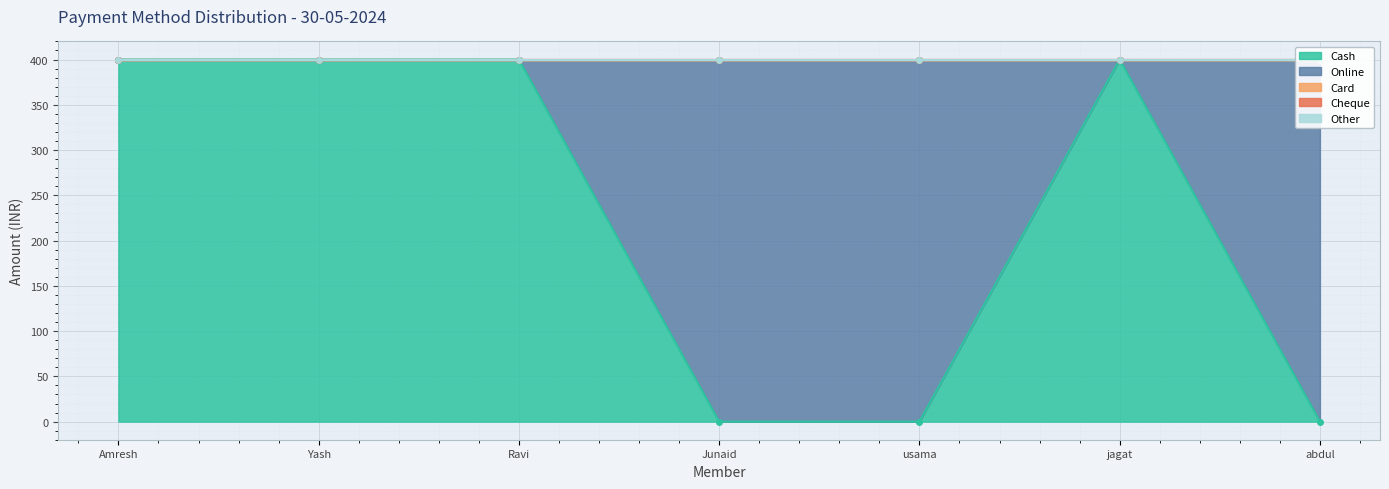

Reading left to right, extract all data points from this chart.

Cash: Amresh Verma=400	Yash Rajesh Chaurasiya=400	Ravi Saroj=400	Junaid jubair shaikh=0	usama khan=0	jagat bogadi=400	abdul rehman maruf malik=0
Online: Amresh Verma=0	Yash Rajesh Chaurasiya=0	Ravi Saroj=0	Junaid jubair shaikh=400	usama khan=400	jagat bogadi=0	abdul rehman maruf malik=400
Card: Amresh Verma=0	Yash Rajesh Chaurasiya=0	Ravi Saroj=0	Junaid jubair shaikh=0	usama khan=0	jagat bogadi=0	abdul rehman maruf malik=0
Cheque: Amresh Verma=0	Yash Rajesh Chaurasiya=0	Ravi Saroj=0	Junaid jubair shaikh=0	usama khan=0	jagat bogadi=0	abdul rehman maruf malik=0
Other: Amresh Verma=0	Yash Rajesh Chaurasiya=0	Ravi Saroj=0	Junaid jubair shaikh=0	usama khan=0	jagat bogadi=0	abdul rehman maruf malik=0